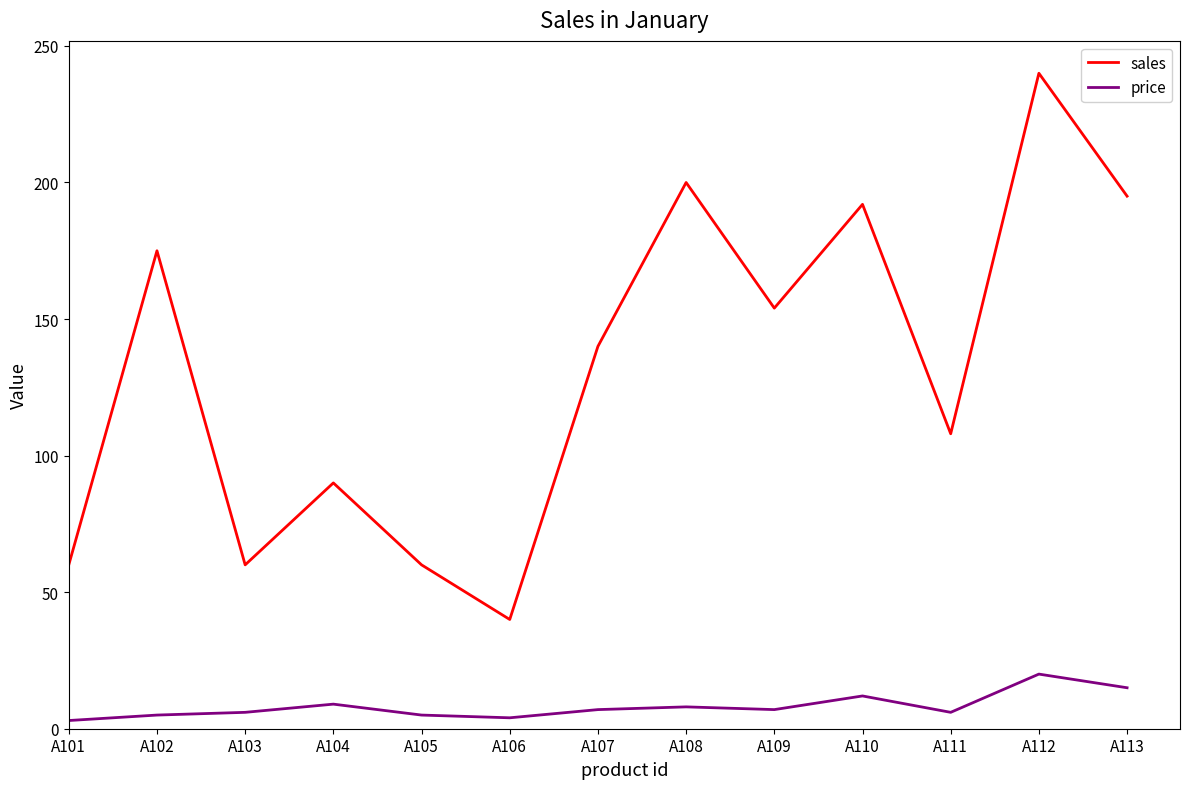

What is the minimum value for sales?

40